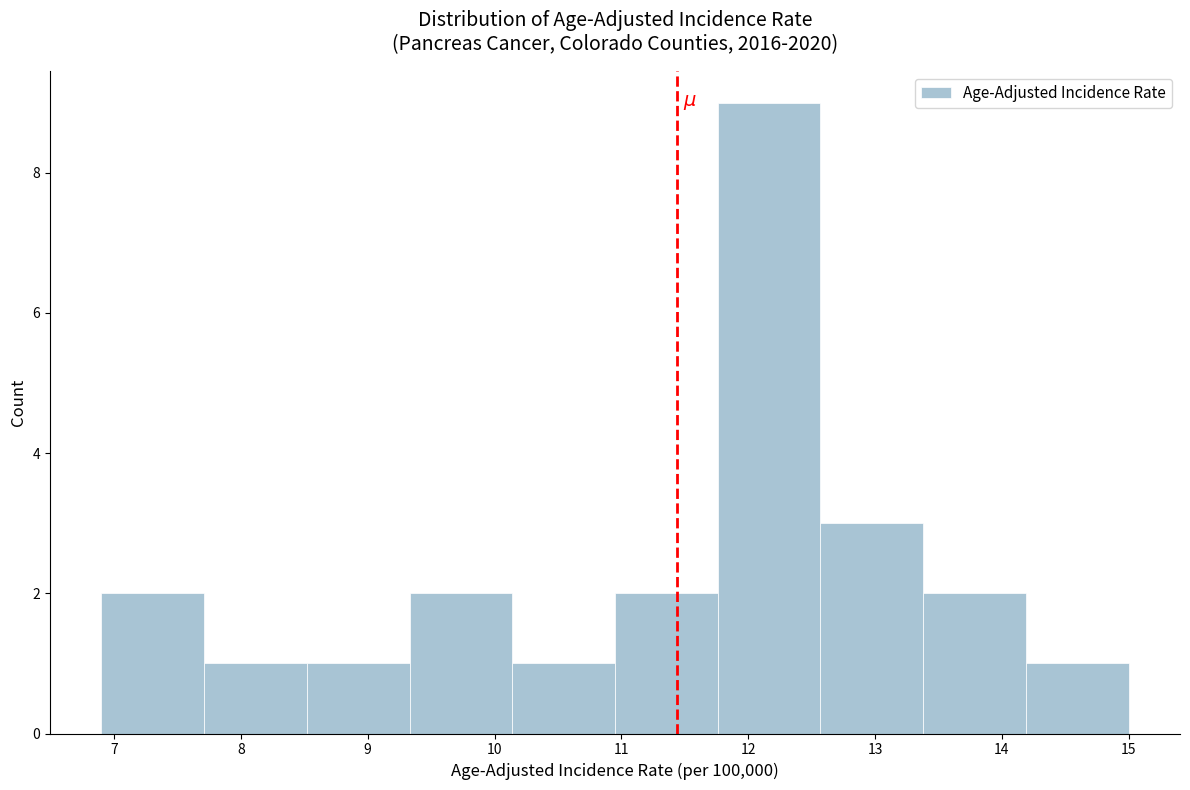

Reading left to right, transcribe this chart: for each bar, give the range it covers on the x-axis and its height. Neither the bar edges nor the heights are printed on the chart, so give them approximately, as read against the axes.

6.90 to 7.71: 2
7.71 to 8.52: 1
8.52 to 9.33: 1
9.33 to 10.14: 2
10.14 to 10.95: 1
10.95 to 11.76: 2
11.76 to 12.57: 9
12.57 to 13.38: 3
13.38 to 14.19: 2
14.19 to 15.00: 1